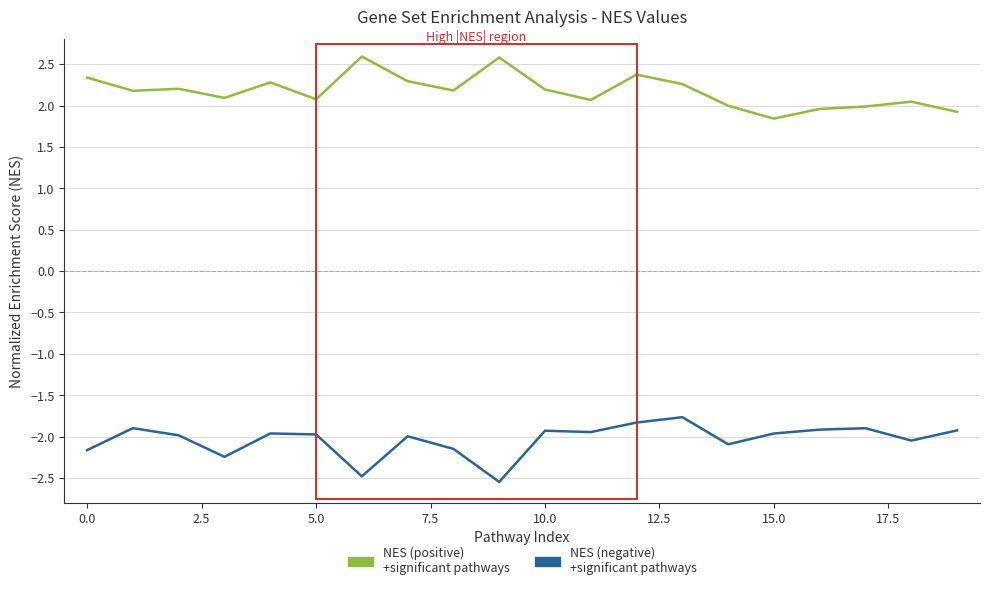

What is the minimum value shown in the chart?

-2.5